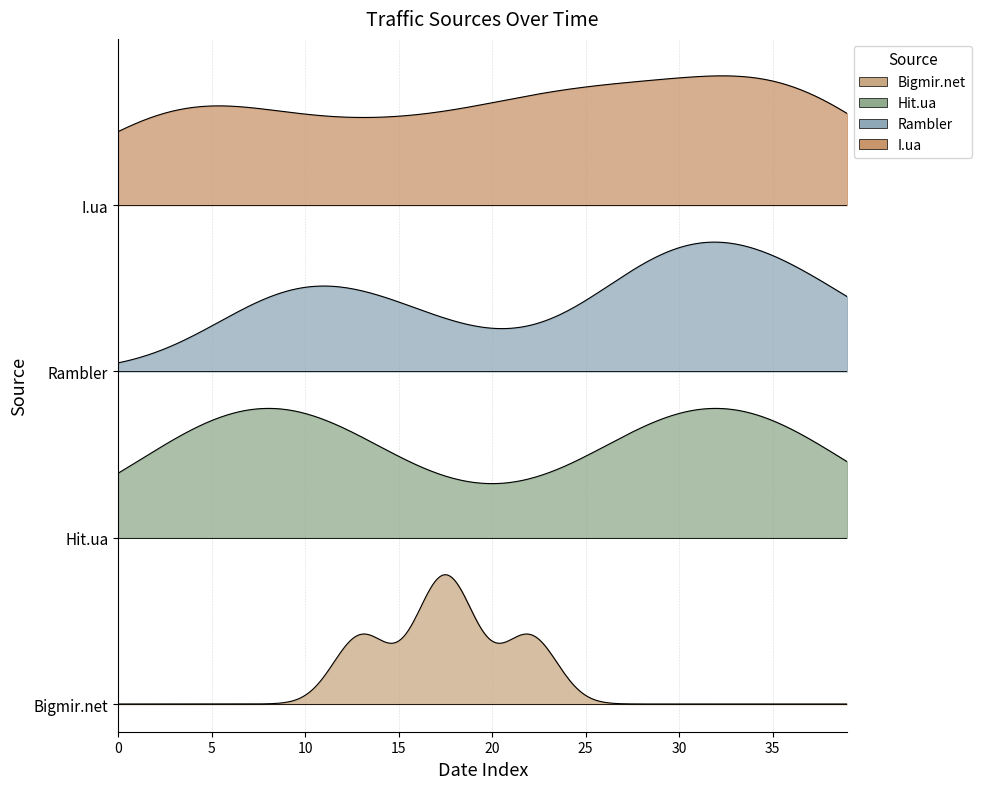

How many Rambler values are between 0 and 1?

40